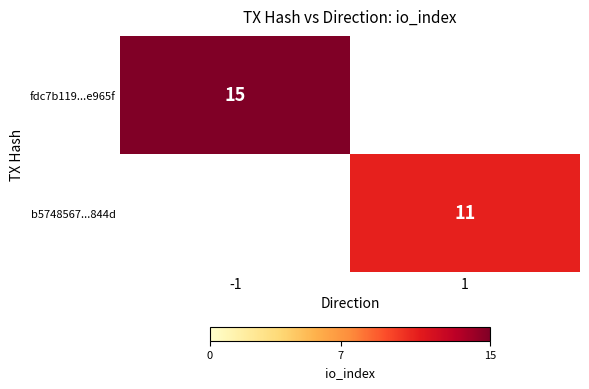

The fdc7b119...e965f series shows 3 at -1. True or false?

False